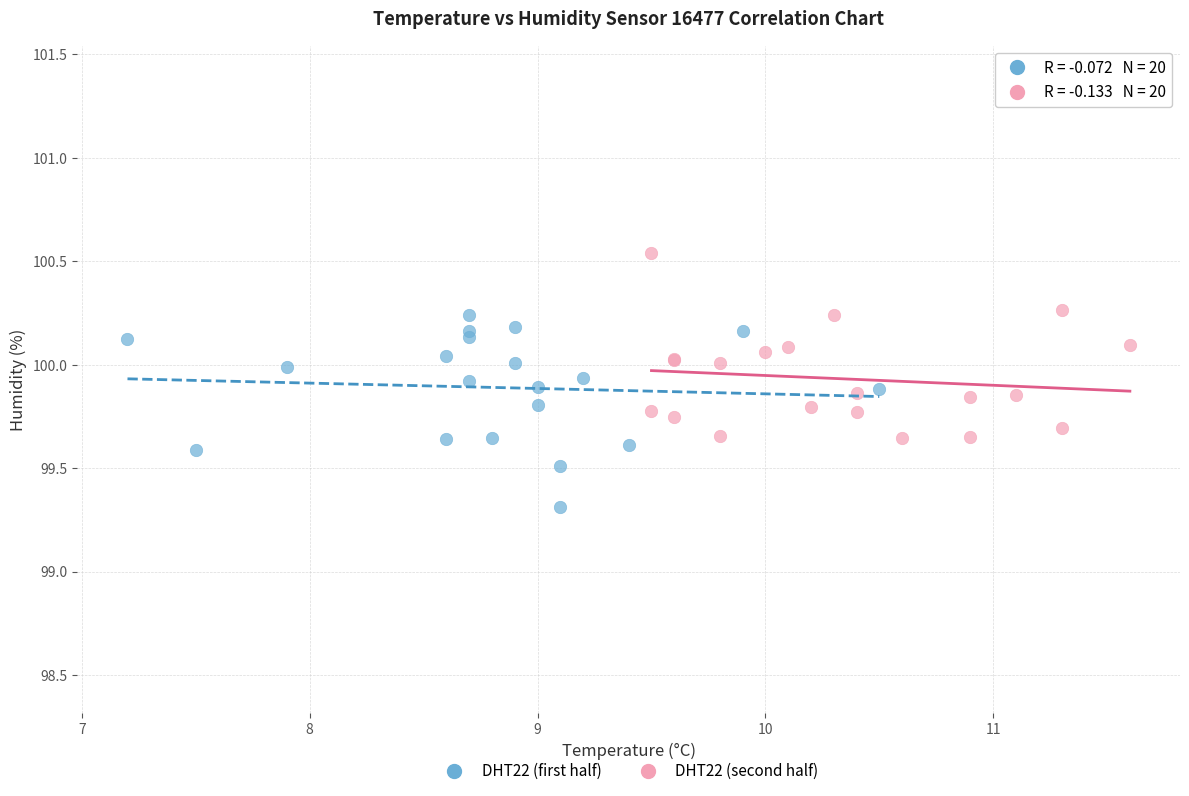

Which series contains the lowest Y value?

DHT22 (first half)